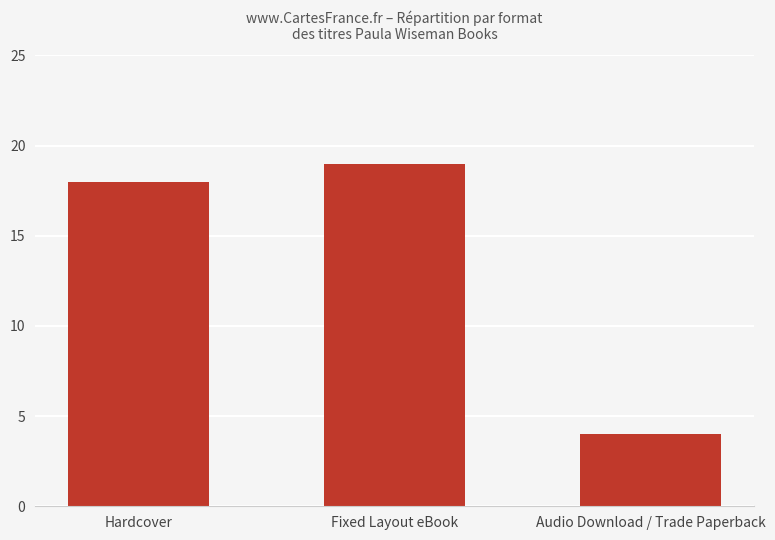

What is the label of the 2nd bar from the left?

Fixed Layout eBook